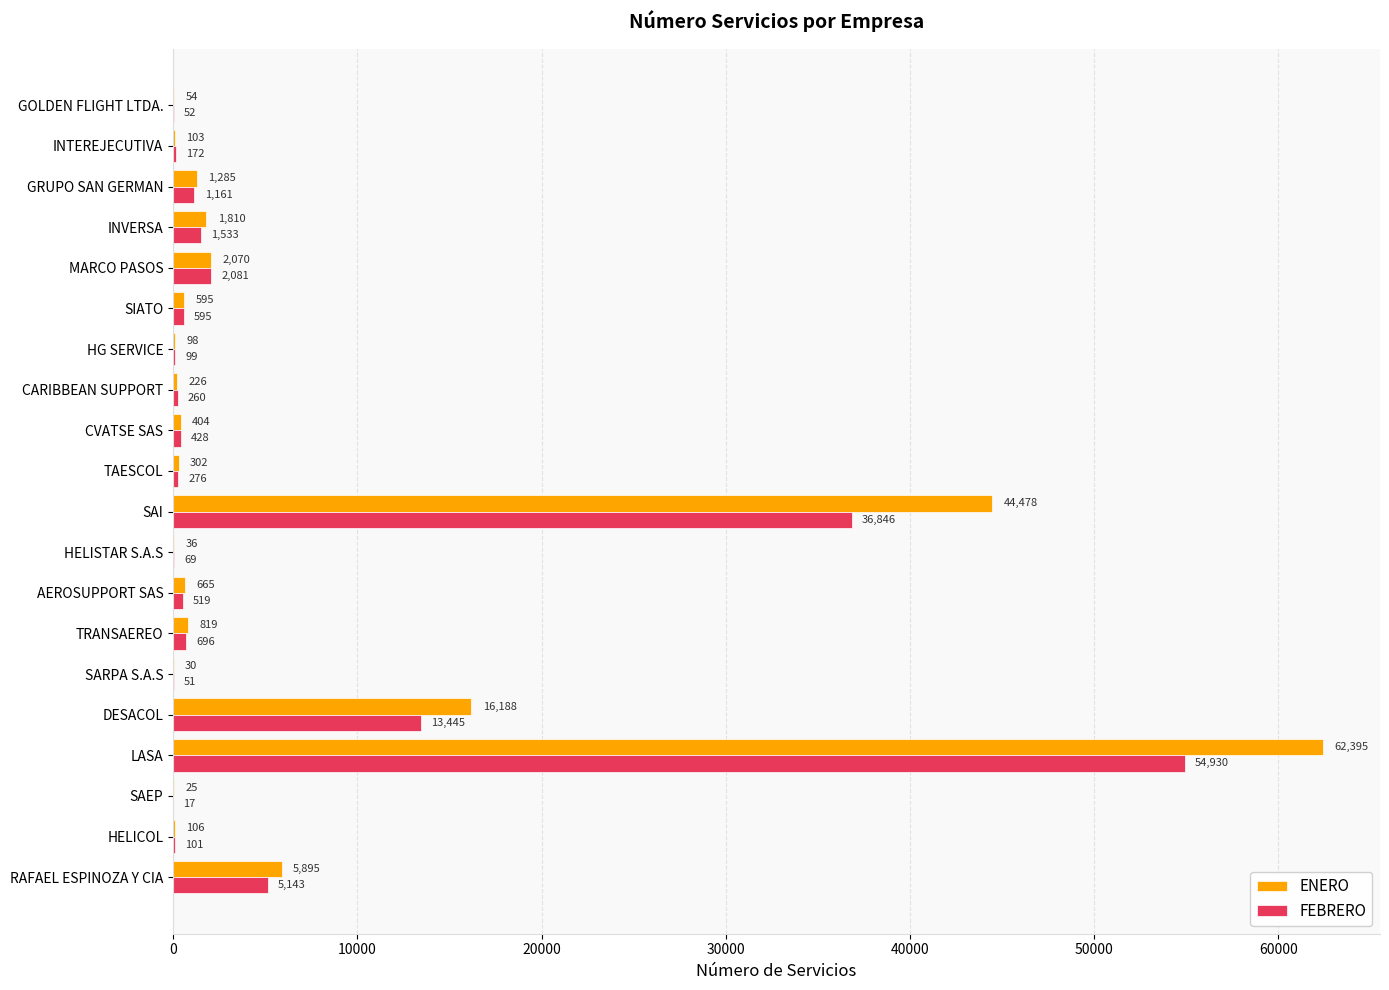

At which category is the sum across all series the highest?

LASA